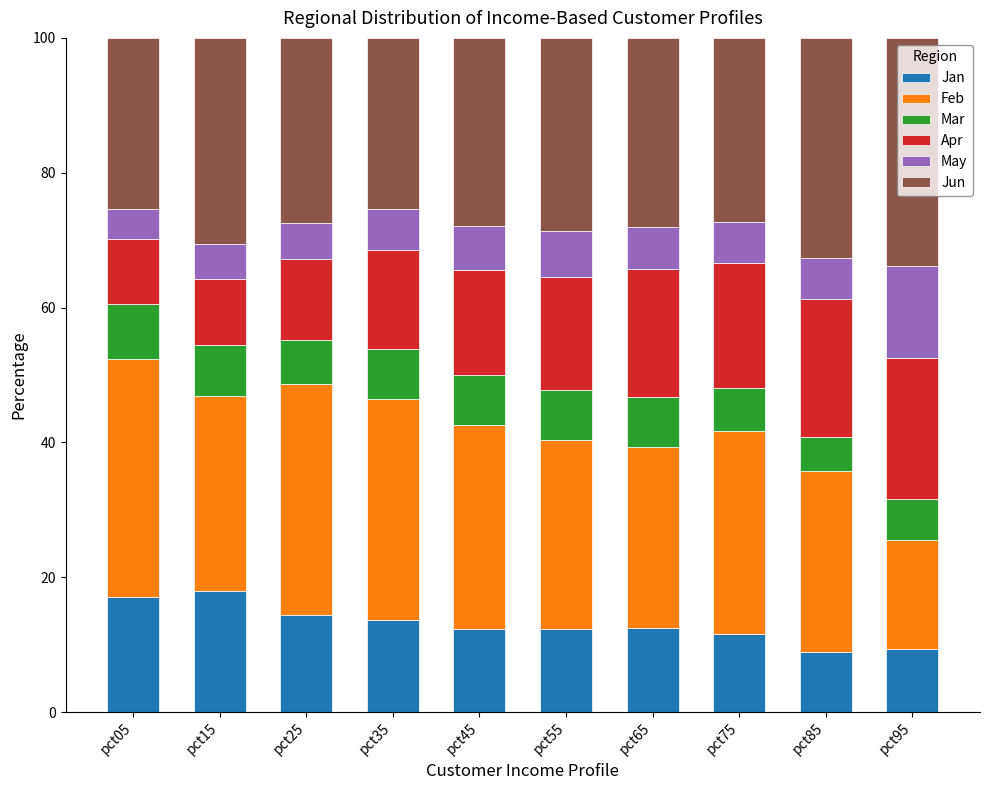

What is the total value across all series at pct75?

100.0